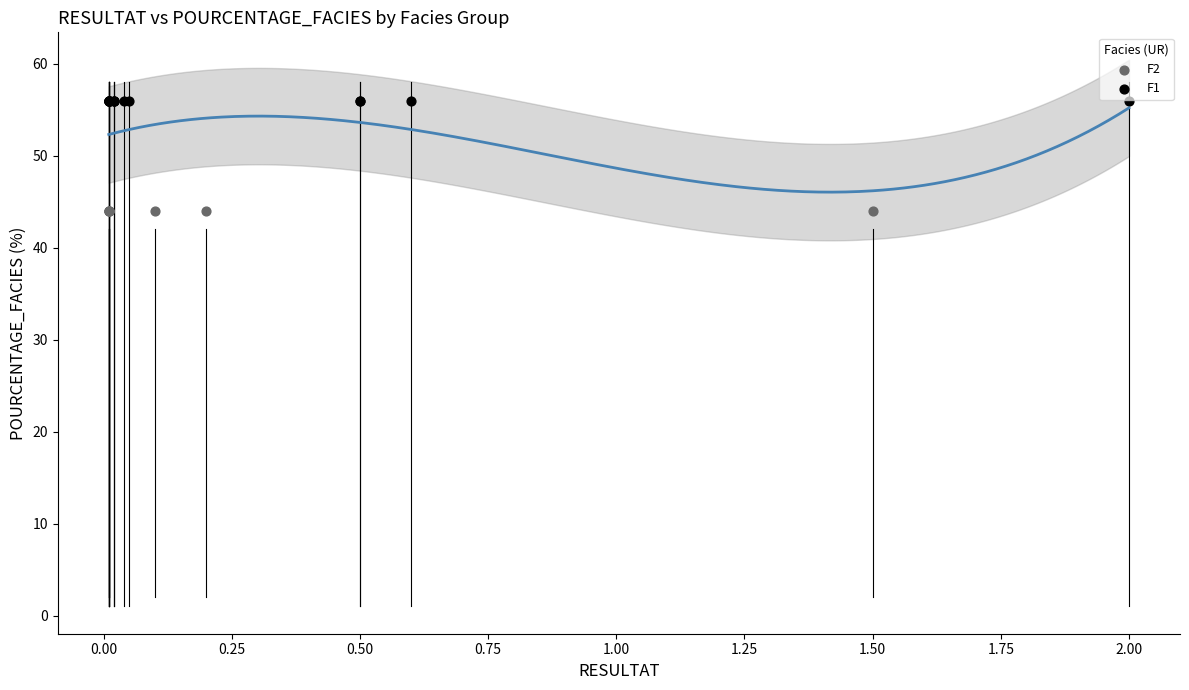

Which series contains the lowest Y value?

F2